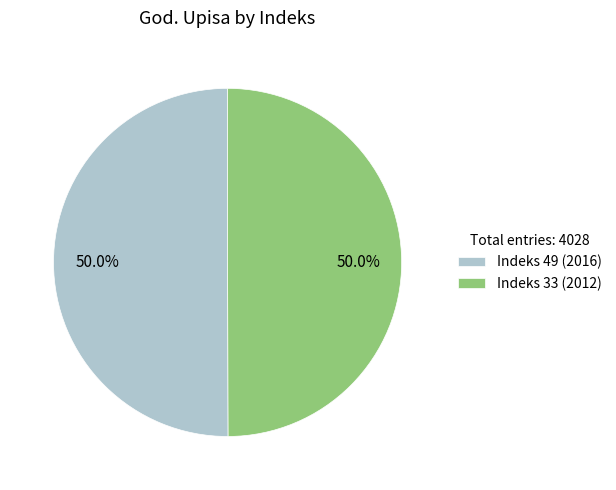

Is the sum of Indeks 49 (2016) and Indeks 33 (2012) greater than half?

Yes